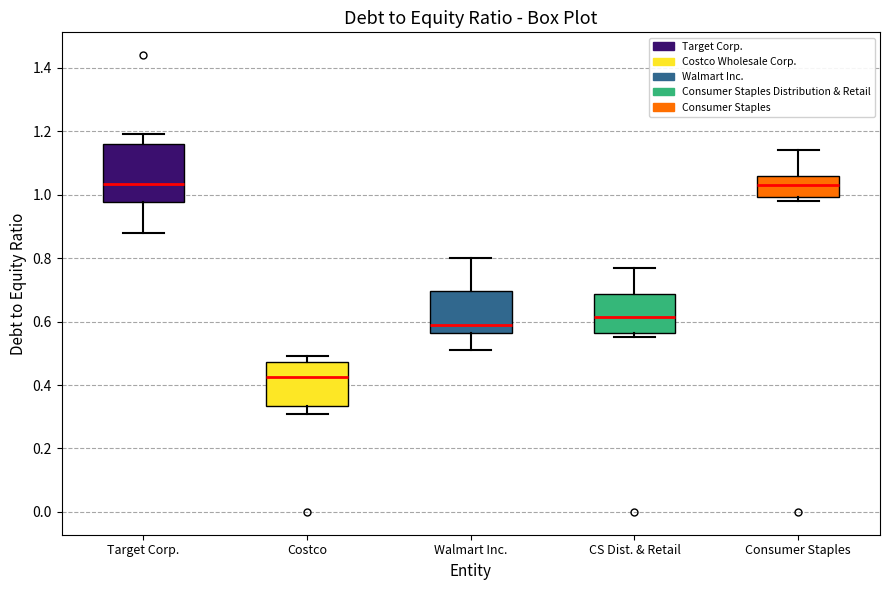

Reading left to right, read every box against the y-axis: the position of its median line, the range the box covers, and the ends of its whiskers. The values are not printed on the chart, so give them approximately, as read against the axis.

Target Corp.: median 1.04, box 0.98 to 1.16, whiskers 0.88 to 1.20
Costco: median 0.42, box 0.34 to 0.48, whiskers 0.32 to 0.50
Walmart Inc.: median 0.60, box 0.56 to 0.70, whiskers 0.52 to 0.80
CS Dist. & Retail: median 0.62, box 0.56 to 0.68, whiskers 0.56 (just below the box's lower edge) to 0.78
Consumer Staples: median 1.04, box 1.00 to 1.06, whiskers 0.98 to 1.14